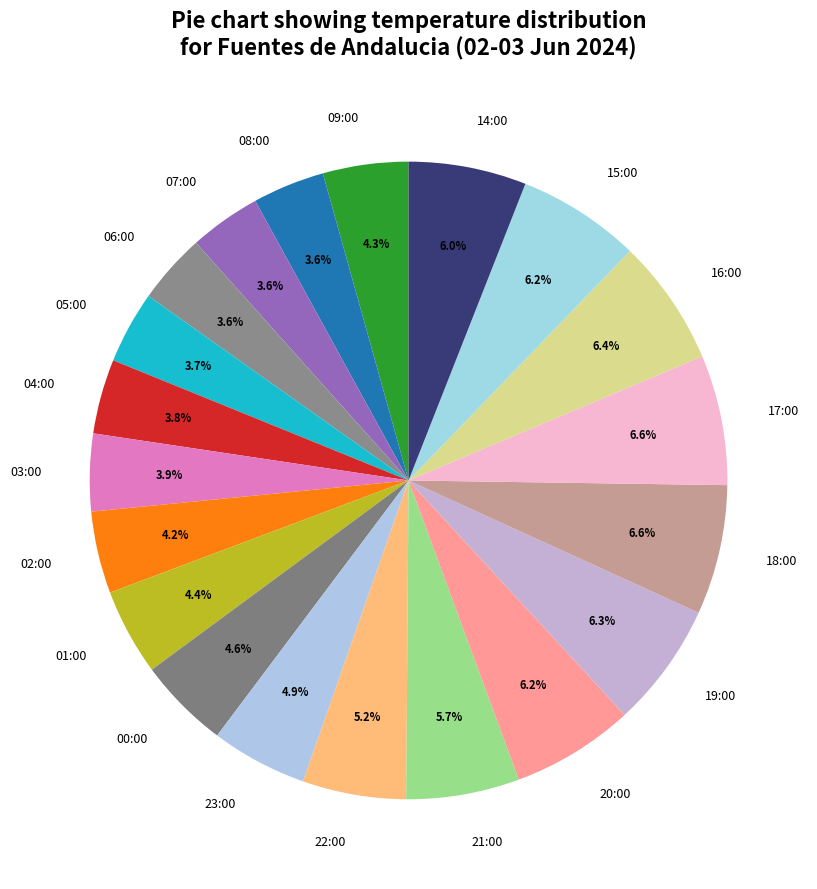

Is there a majority slice in this chart?

No